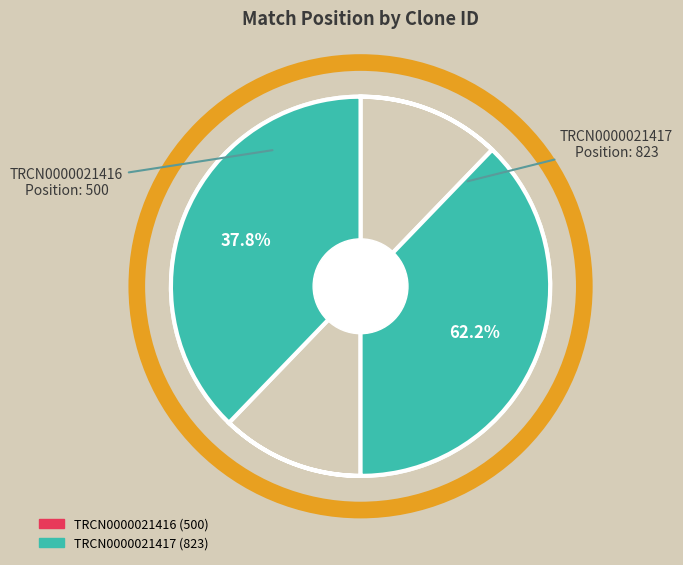

To the nearest percent, what percentage of the pie is TRCN0000021417?

62%